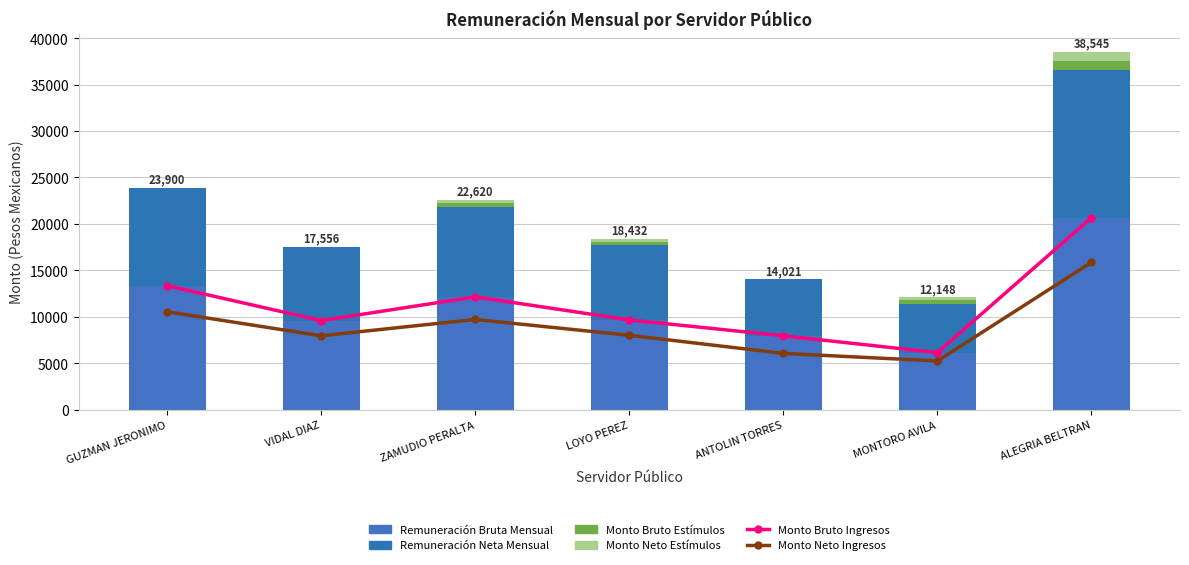

What is the label of the 3rd bar from the right?

ANTOLIN TORRES